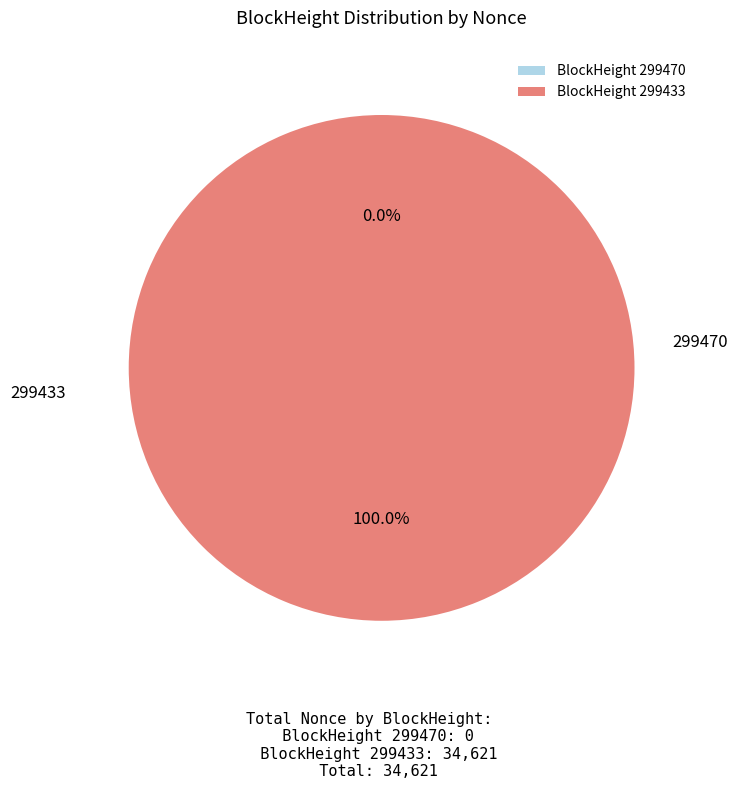

What is the largest slice in the pie chart?

BlockHeight 299433